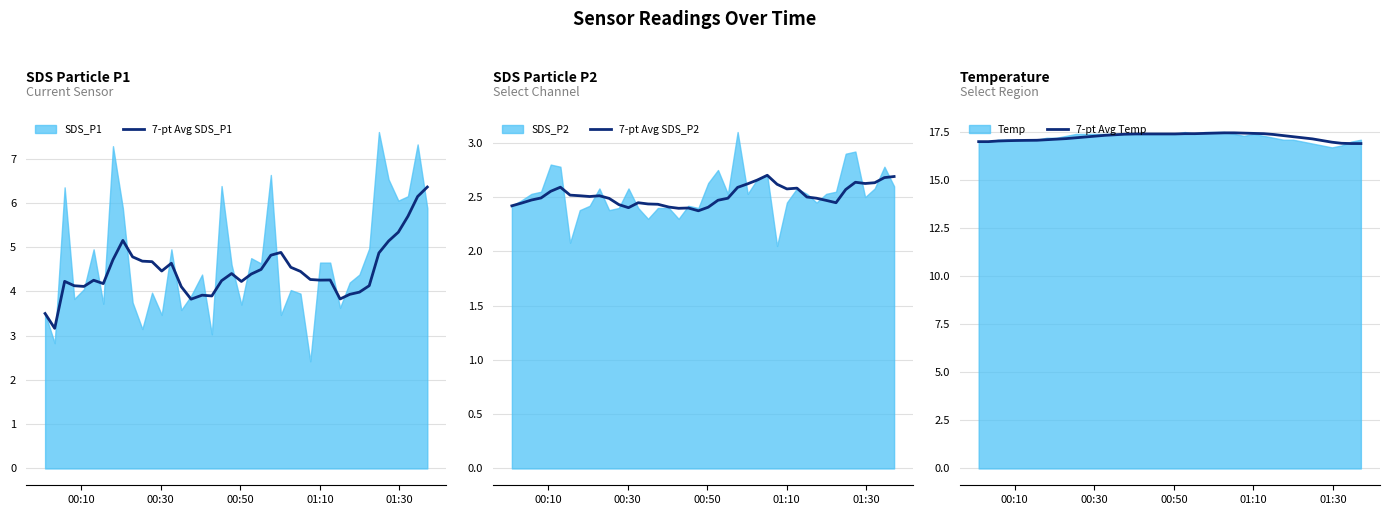

Reading left to right, transcribe all the data shown in this chart.

7-pt Avg SDS_P1: 3.5	3.2	4.2	4.1	4.1	4.3	4.2	4.7	5.2	4.8	4.7	4.7	4.5	4.6	4.1	3.8	3.9	3.9	4.2	4.4	4.2	4.4	4.5	4.8	4.9	4.5	4.5	4.3	4.3	4.3	3.8	3.9	4.0	4.1	4.9	5.1	5.3	5.7	6.1	6.4
7-pt Avg SDS_P2: 2.4	2.4	2.5	2.5	2.6	2.6	2.5	2.5	2.5	2.5	2.5	2.4	2.4	2.4	2.4	2.4	2.4	2.4	2.4	2.4	2.4	2.5	2.5	2.6	2.6	2.7	2.7	2.6	2.6	2.6	2.5	2.5	2.5	2.4	2.6	2.6	2.6	2.6	2.7	2.7
7-pt Avg Temp: 17.0	17.0	17.0	17.1	17.1	17.1	17.1	17.1	17.1	17.2	17.2	17.2	17.3	17.3	17.4	17.4	17.4	17.4	17.4	17.4	17.4	17.4	17.4	17.4	17.4	17.5	17.5	17.4	17.4	17.4	17.4	17.3	17.3	17.2	17.1	17.1	17.0	16.9	16.9	16.9